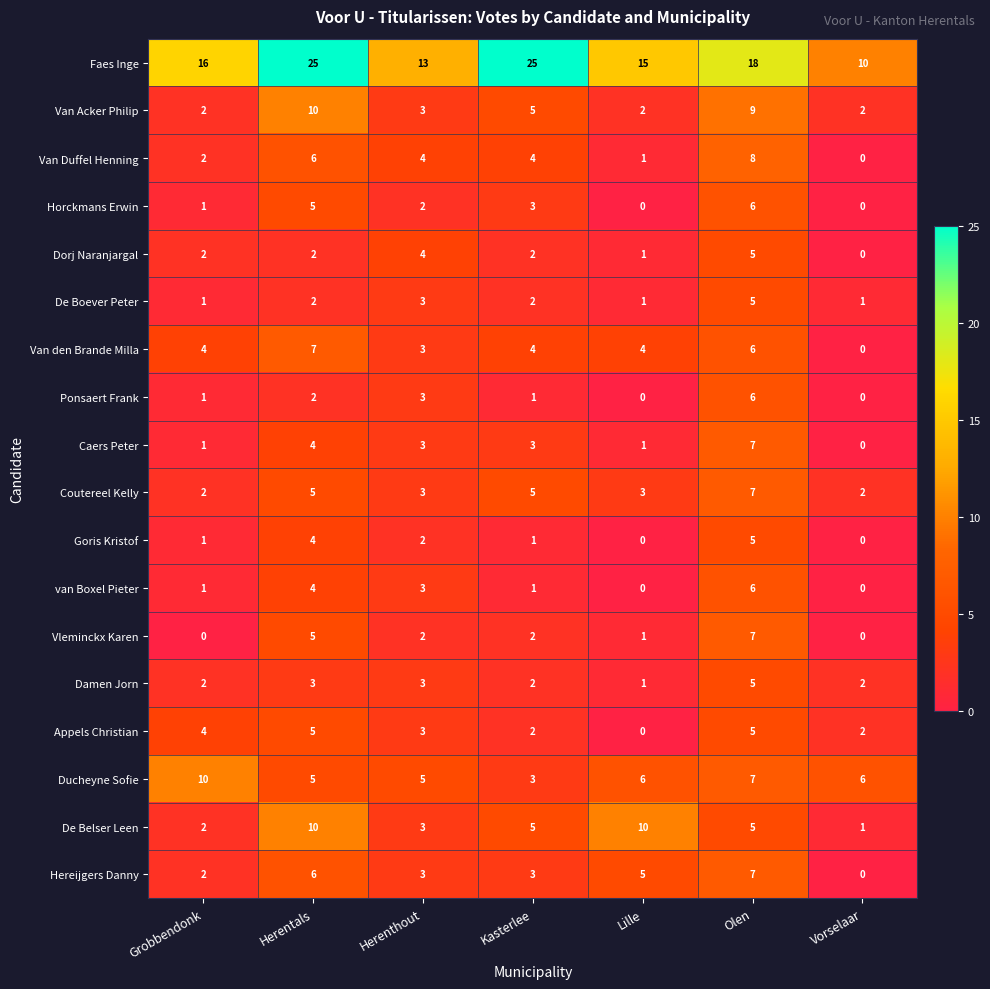

Count the Dorj Naranjargal values in the range 1 to 4.

5